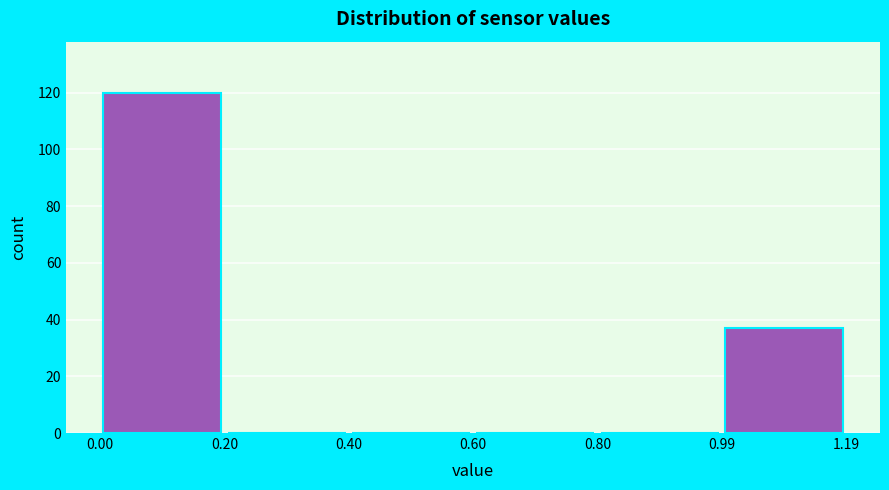

Over which range of the x-axis is the bar tallest?

0.00 to 0.20